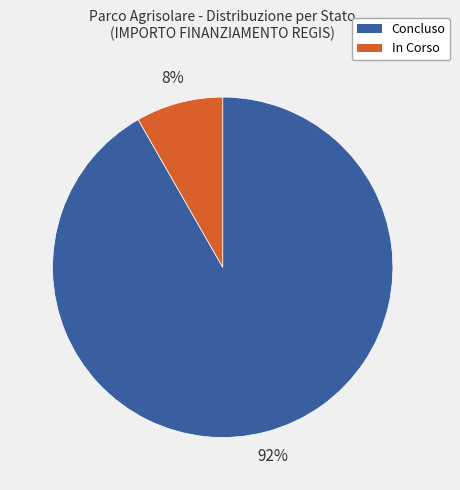

Which has a higher value, In Corso or Concluso?

Concluso